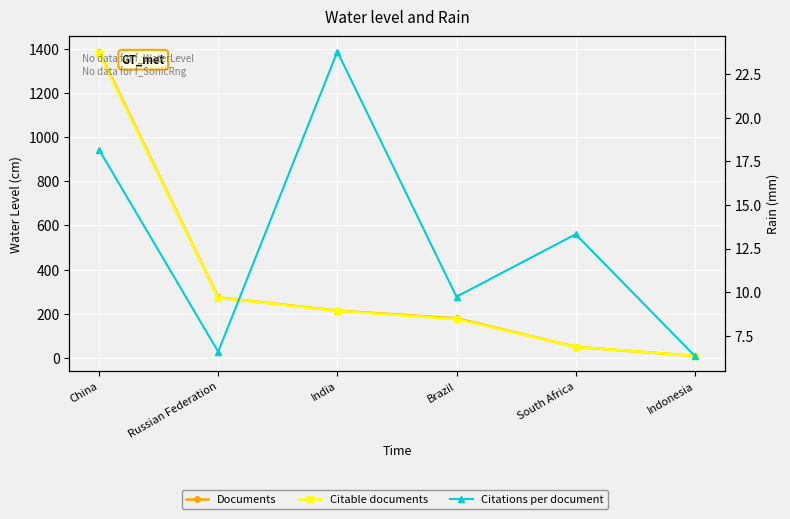

Between China and South Africa, which series saw the biggest shift?

Documents